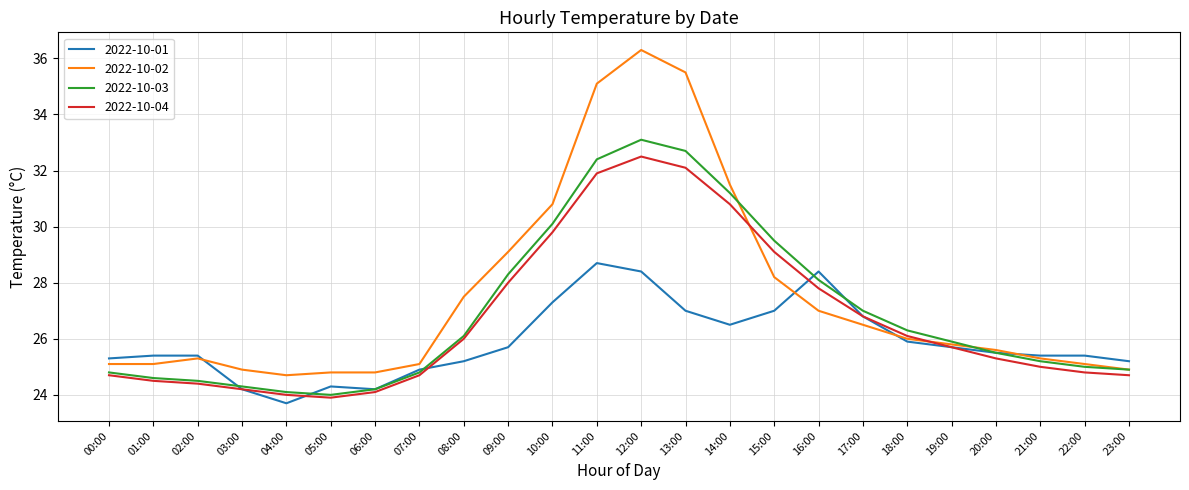

The 2022-10-01 series shows 34.5 at 04:00. True or false?

False